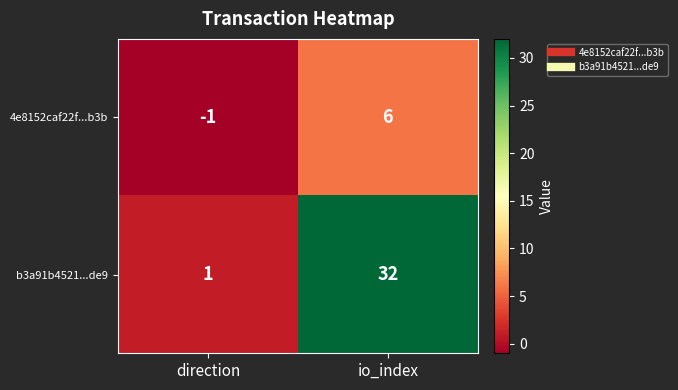

Is it true that b3a91b4521...de9 equals 32 at io_index?

True